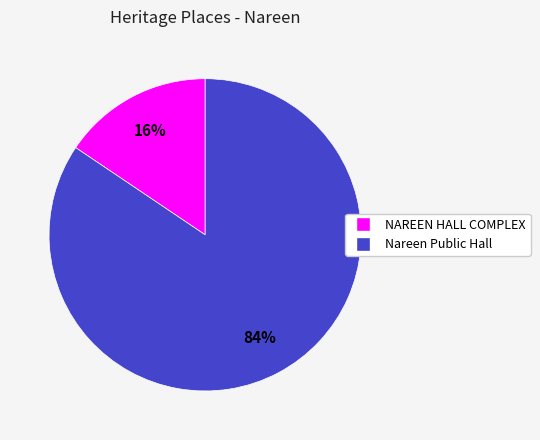

Which category has the smallest portion of the pie?

NAREEN HALL COMPLEX